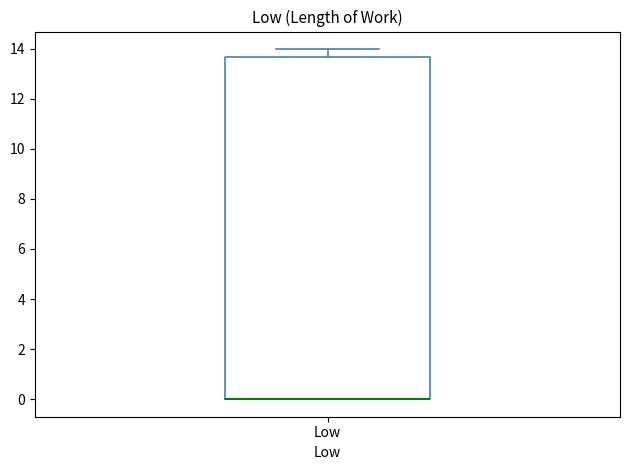

Read this box plot against the y-axis: the position of the median line, the range covered by the box, and the ends of both whiskers. The values are not printed on the chart, so give them approximately, as read against the axis.

median 0.0 (drawn on the box's lower edge), box 0.0 to 13.6, whiskers 0.0 to 14.0